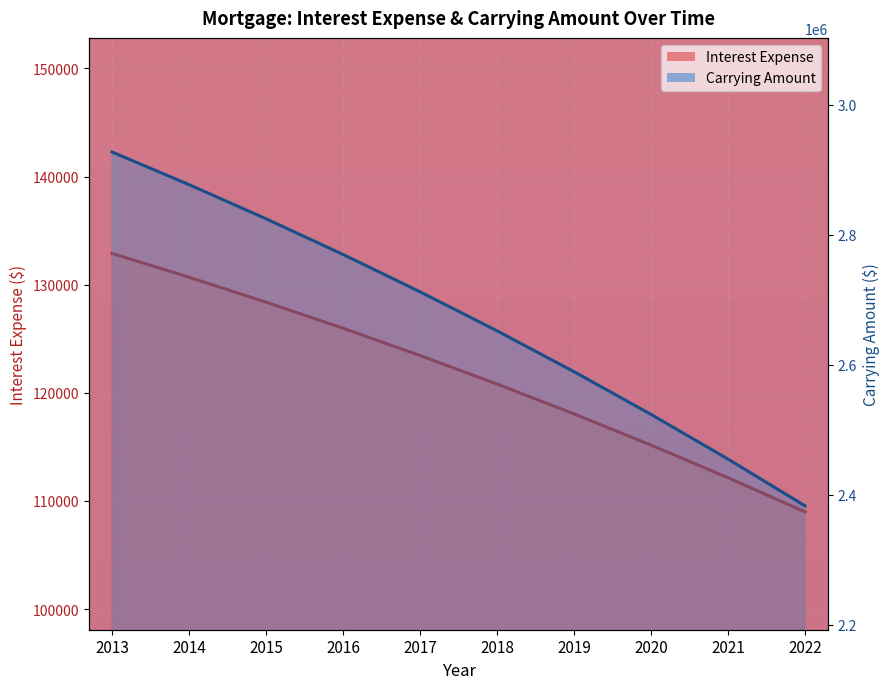

What is the difference between the highest and lowest values at 2016?

2643417.1